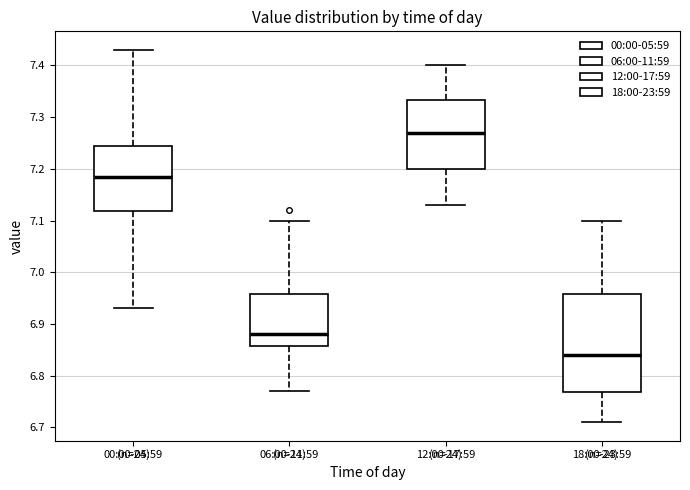

Reading left to right, read every box against the y-axis: the position of its median line, the range the box covers, and the ends of its whiskers. The values are not printed on the chart, so give them approximately, as read against the axis.

00:00-05:59: median 7.19, box 7.12 to 7.25, whiskers 6.93 to 7.43
06:00-11:59: median 6.88, box 6.86 to 6.96, whiskers 6.77 to 7.10
12:00-17:59: median 7.27, box 7.20 to 7.33, whiskers 7.13 to 7.40
18:00-23:59: median 6.84, box 6.77 to 6.96, whiskers 6.71 to 7.10